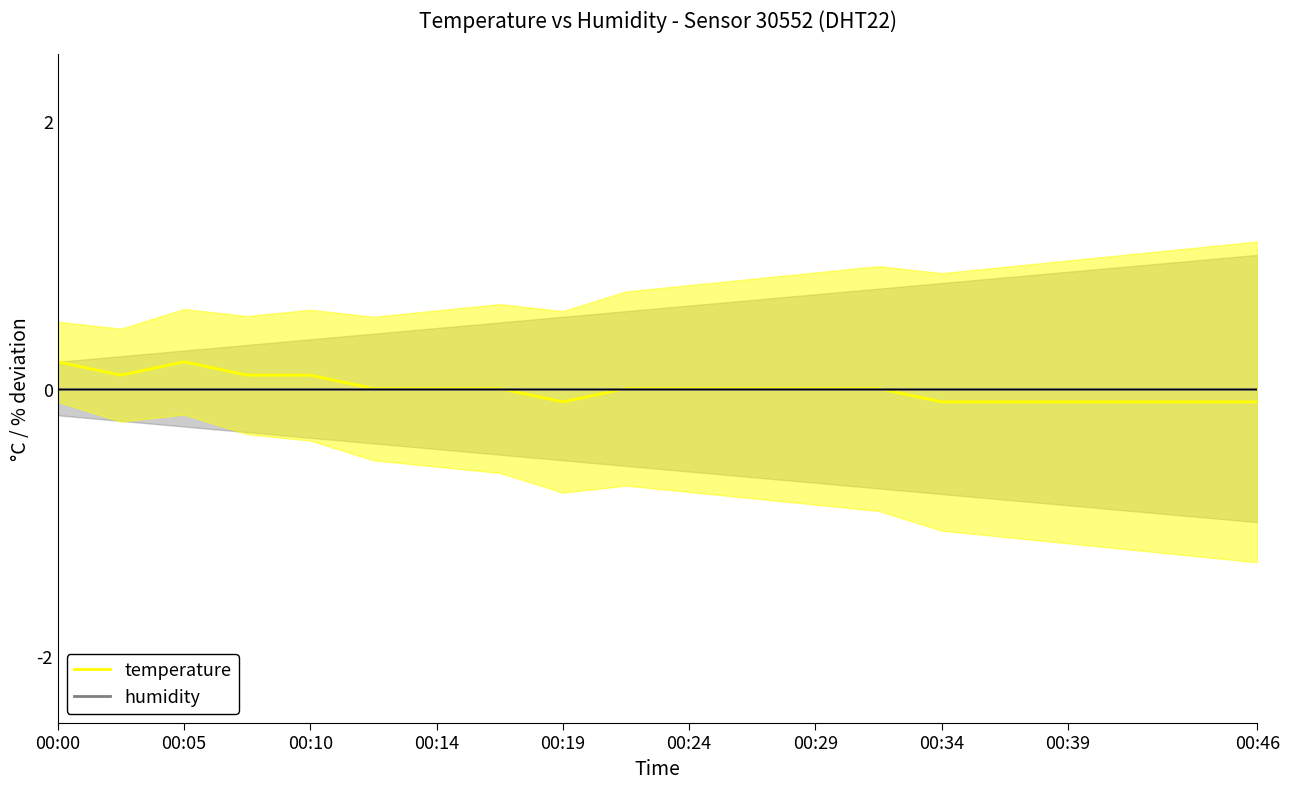

Rank the series at 00:05 from lowest to highest value.

humidity, temperature